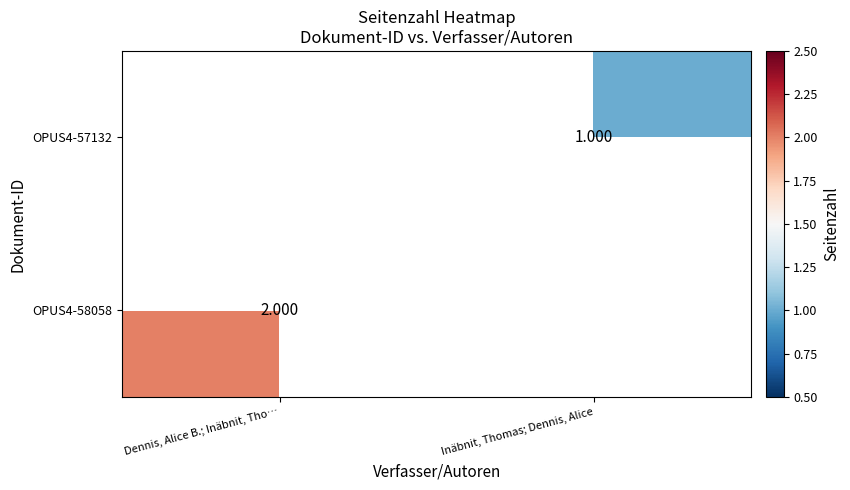

At which label is OPUS4-58058 closest to 1?

Dennis, Alice B.; Inäbnit, Tho…